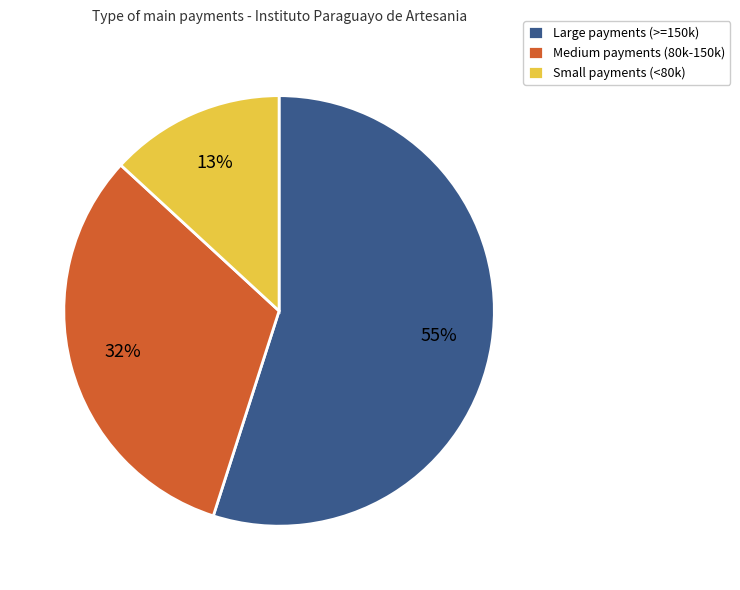

Count the number of slices in the pie.

3